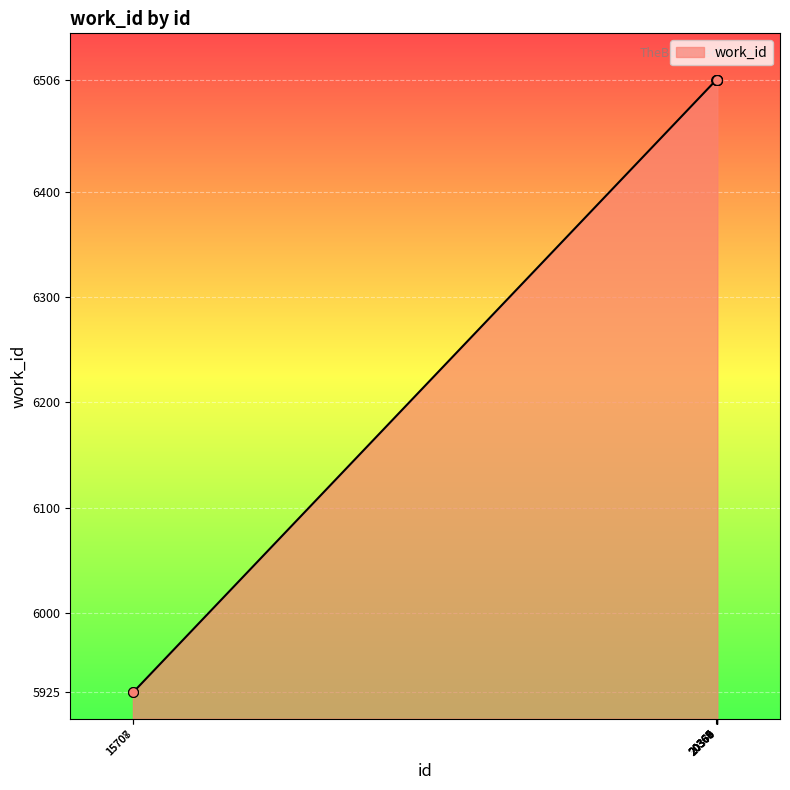

What is the ratio of the value at 20367 to the value at 20366?

1.0